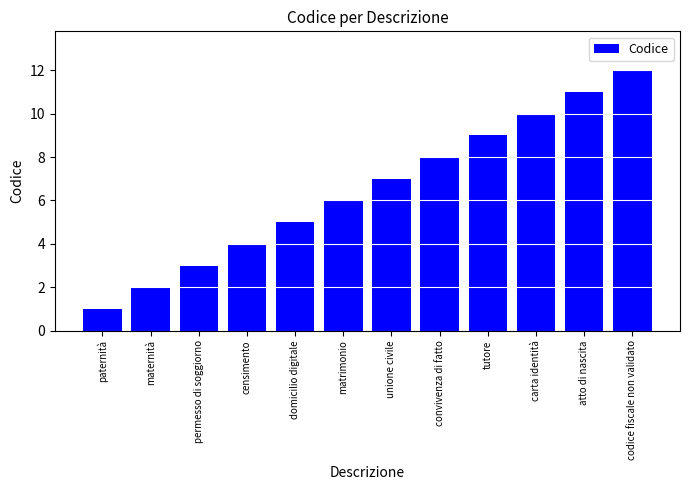

Reading left to right, list all the values displayed in this chart.

1	2	3	4	5	6	7	8	9	10	11	12